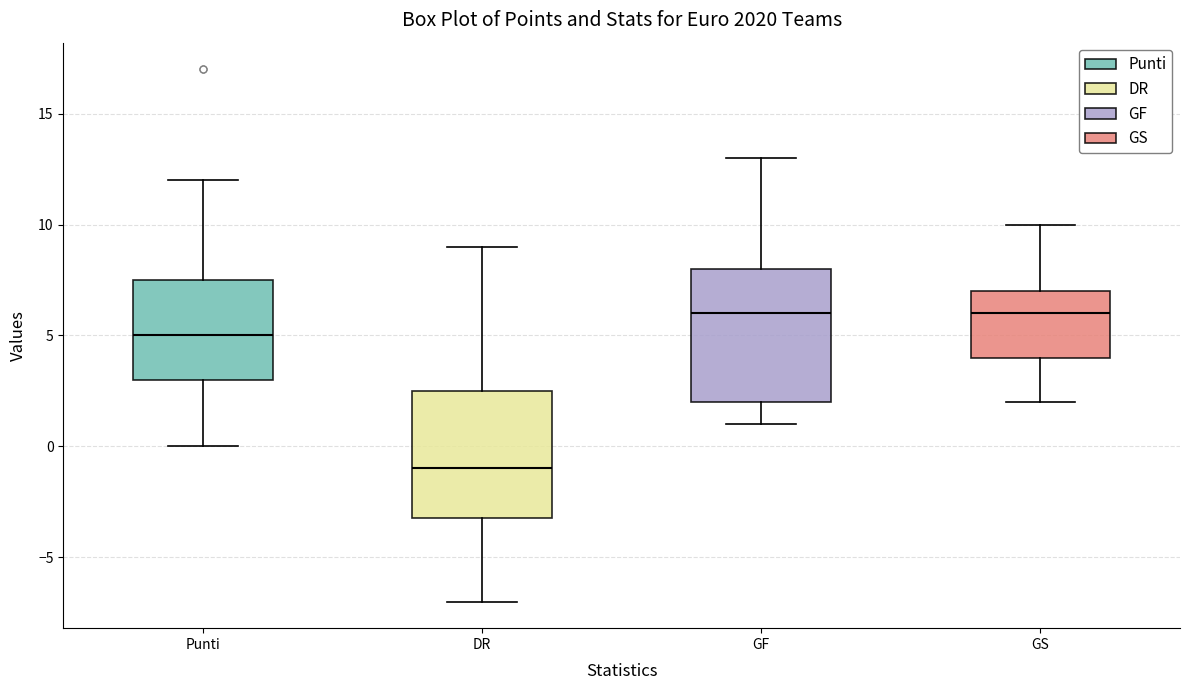

Where does the median line of the box for GF sit on the y-axis? The values are not printed on the chart, so give them approximately, as read against the axis.

6.0